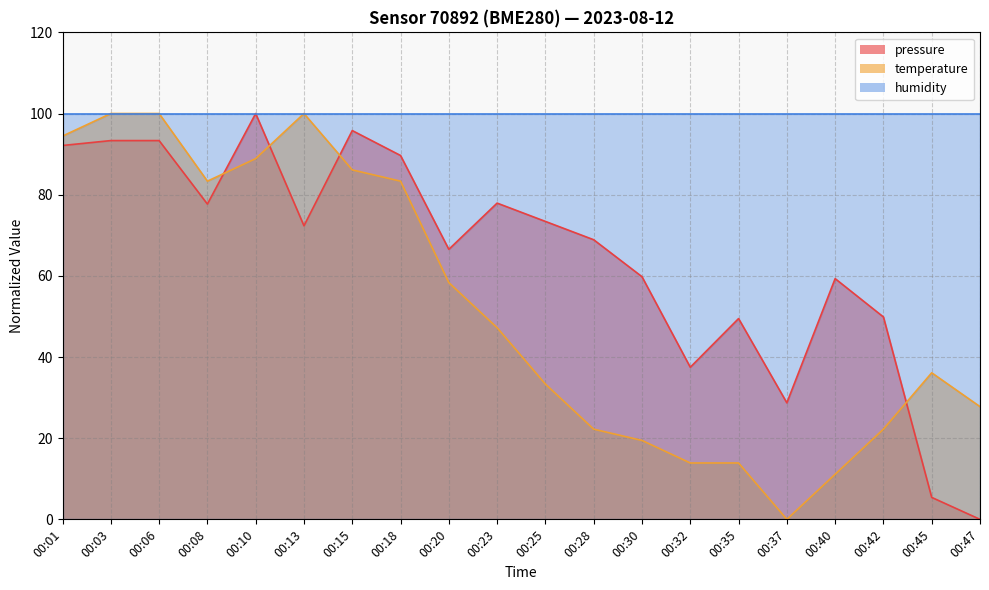

The value of temperature at 00:06 is 100.0. True or false?

True